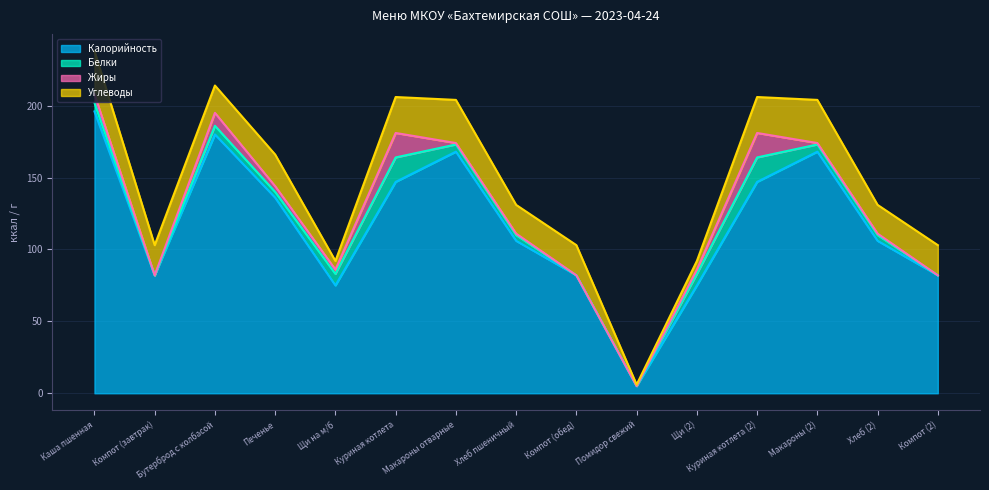

What is the label of the 14th point from the right?

Компот (завтрак)